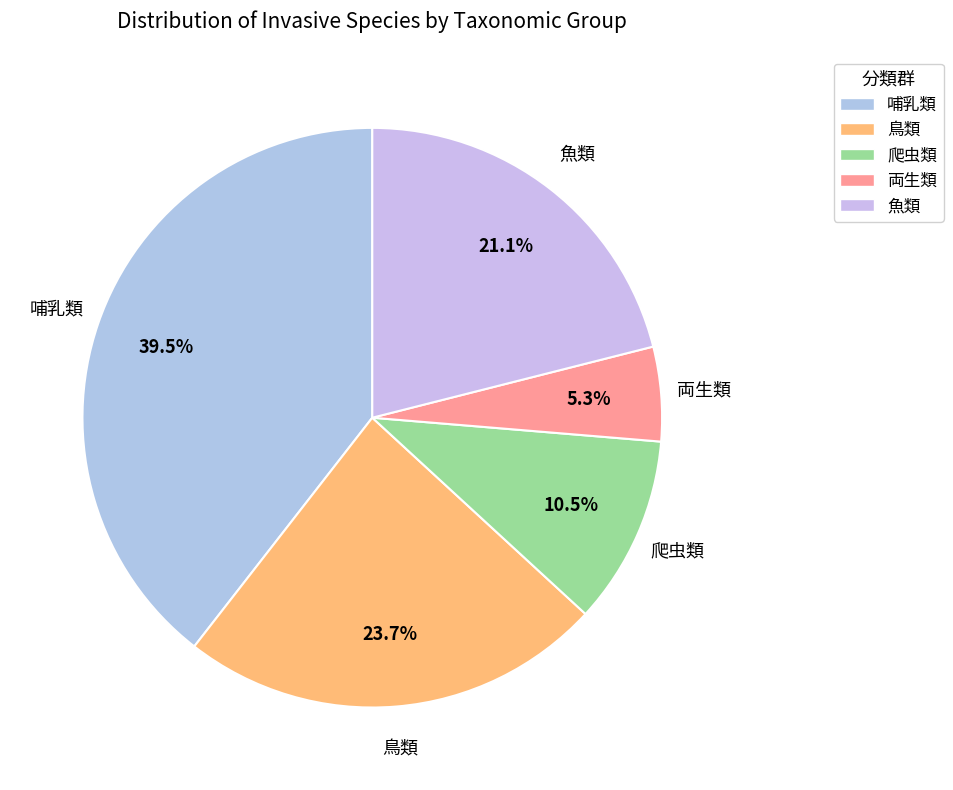

What is the largest slice in the pie chart?

哺乳類